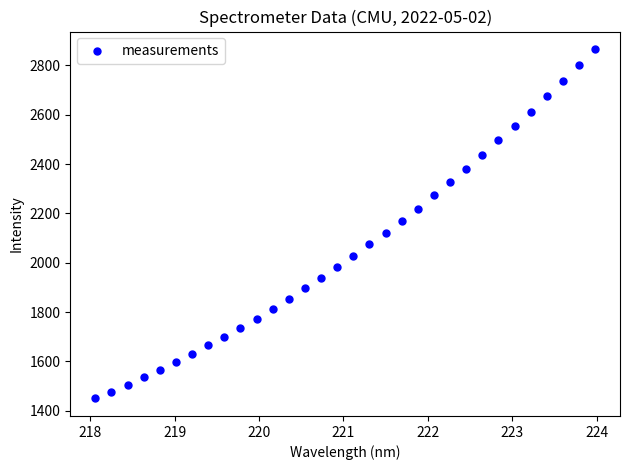

What is the range of X values (max minus min)?

5.9